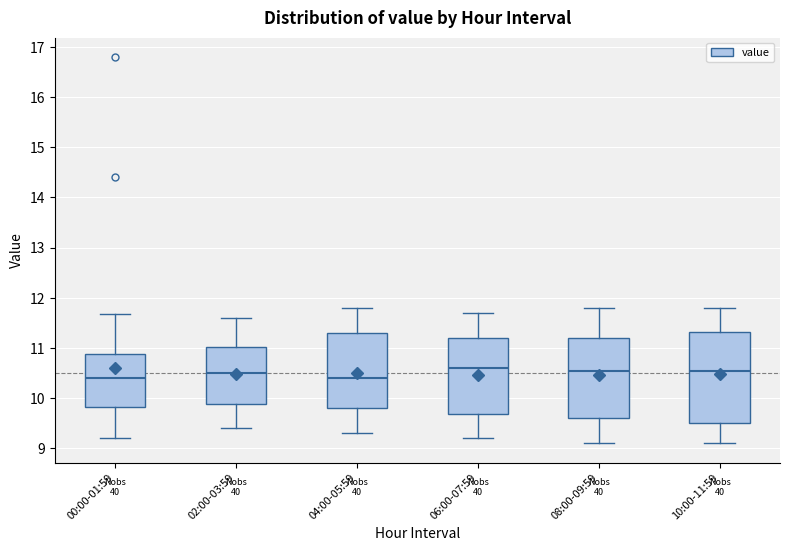

Where does the lower whisker of the box for 10:00-11:59 end on the y-axis? The values are not printed on the chart, so give them approximately, as read against the axis.

9.1